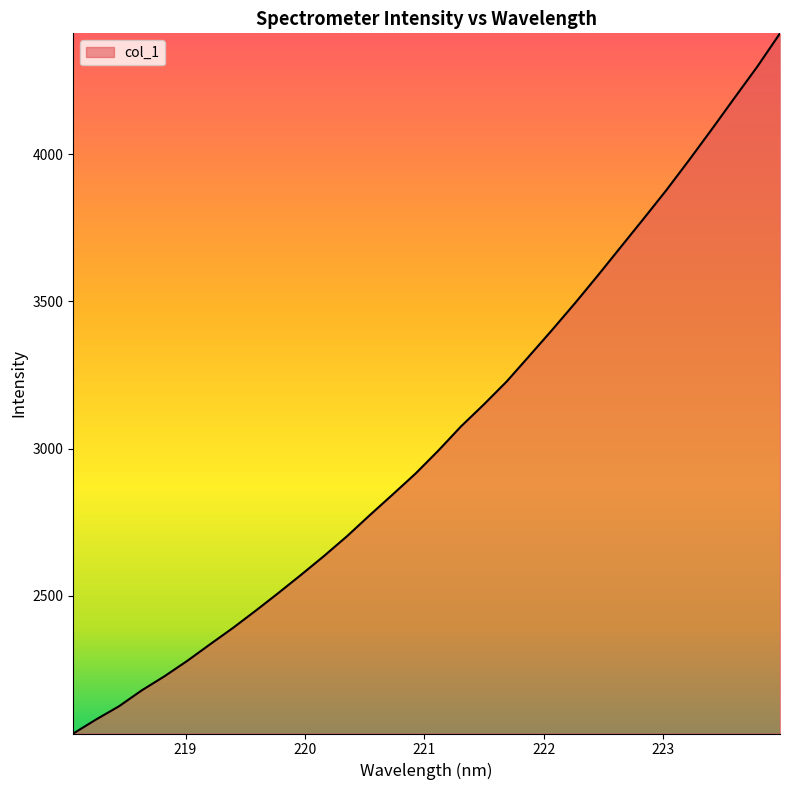

What is the difference between the maximum and minimum values?

2377.5